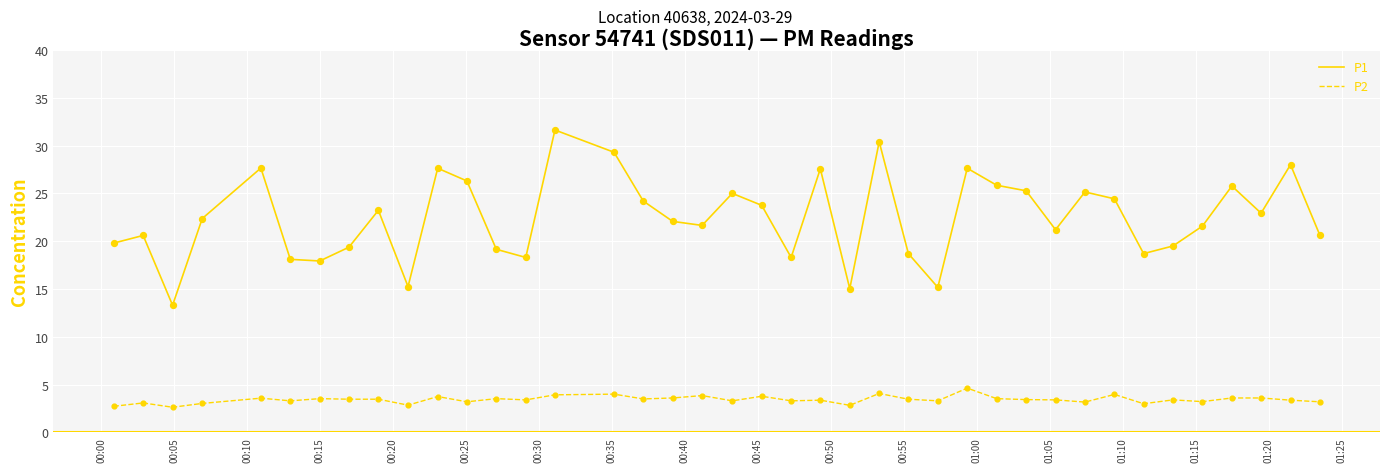

True or false: P1 and P2 intersect in this chart.

False